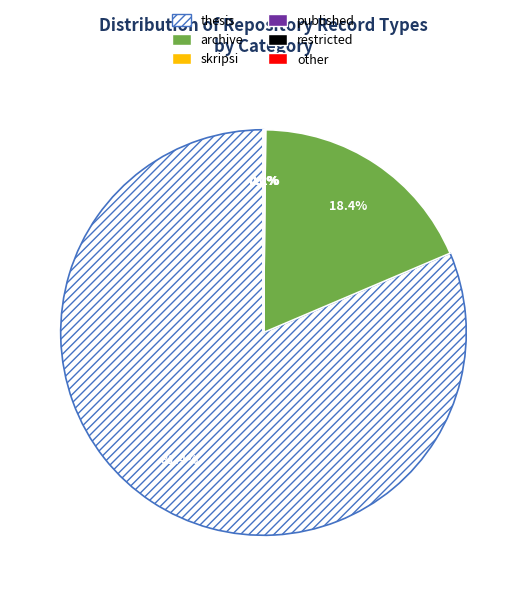

To the nearest percent, what is the average slice percentage?

17%